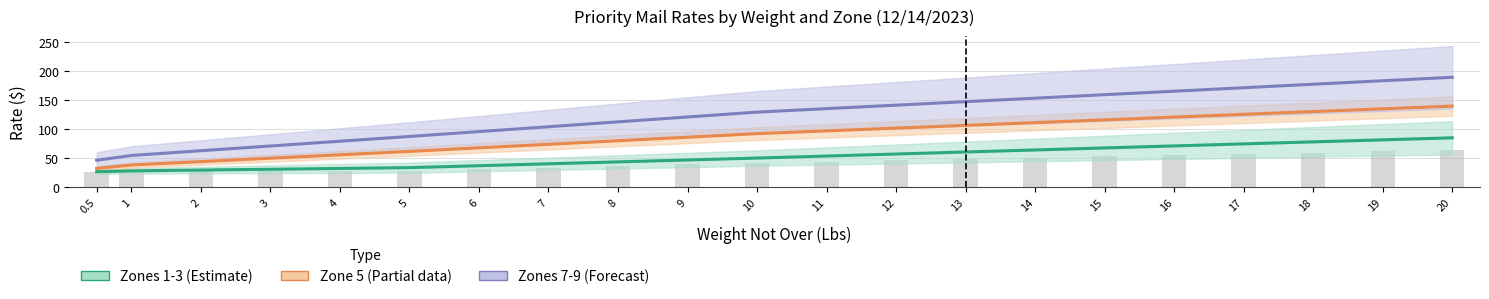

What is the value of the Zone 3 bar at the 6th from the left?

33.7